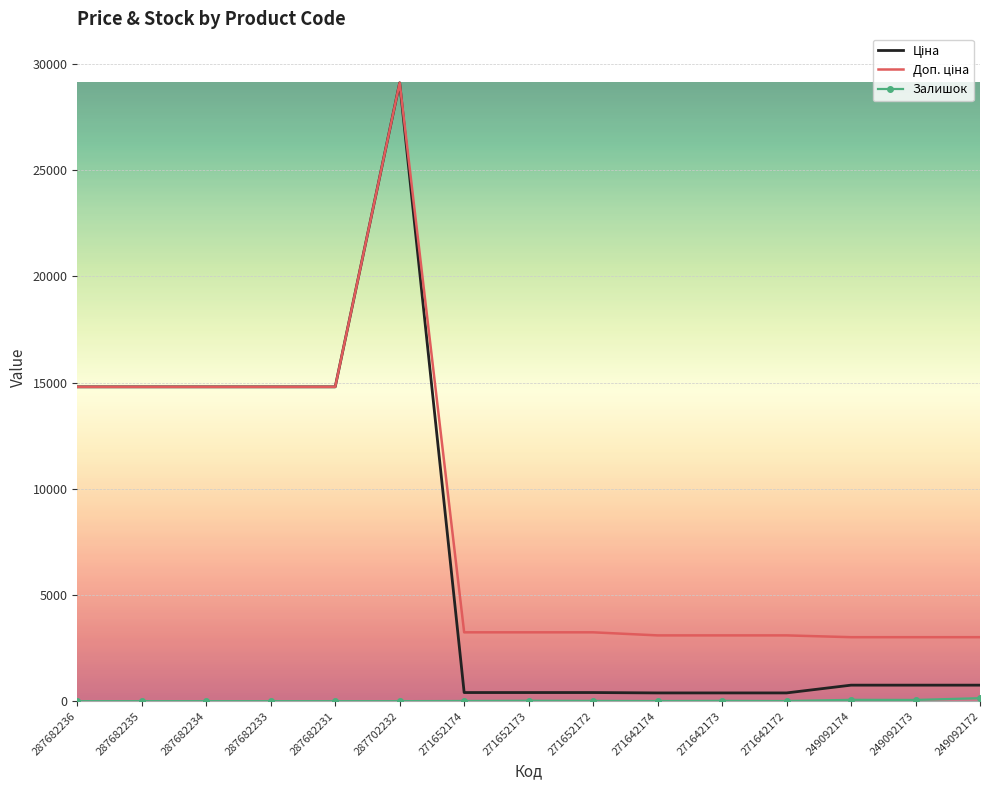

At which category is the sum across all series the highest?

287702232